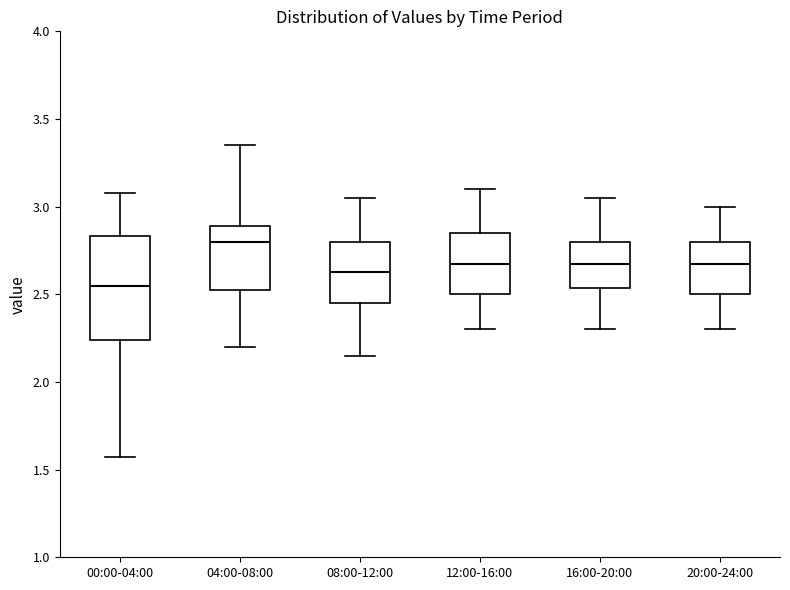

Comparing the boxes themselves (not the whiskers), which one is the tallest?

00:00-04:00